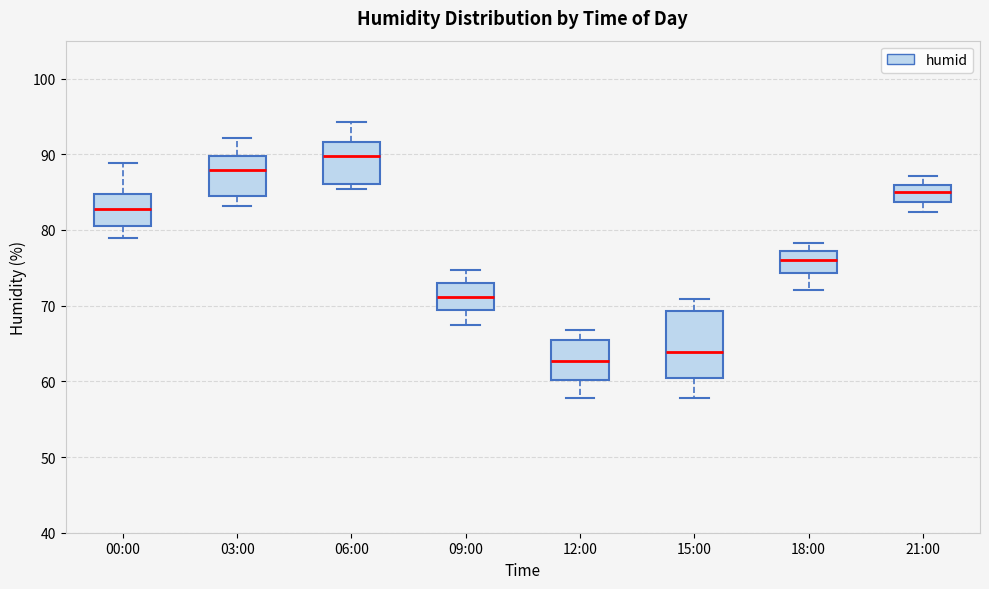

Reading left to right, read every box against the y-axis: the position of its median line, the range the box covers, and the ends of its whiskers. The values are not printed on the chart, so give them approximately, as read against the axis.

00:00: median 83, box 81 to 85, whiskers 79 to 89
03:00: median 88, box 84 to 90, whiskers 83 to 92
06:00: median 90, box 86 to 92, whiskers 85 to 94
09:00: median 71, box 69 to 73, whiskers 68 to 75
12:00: median 63, box 60 to 65, whiskers 58 to 67
15:00: median 64, box 60 to 69, whiskers 58 to 71
18:00: median 76, box 74 to 77, whiskers 72 to 78
21:00: median 85, box 84 to 86, whiskers 82 to 87